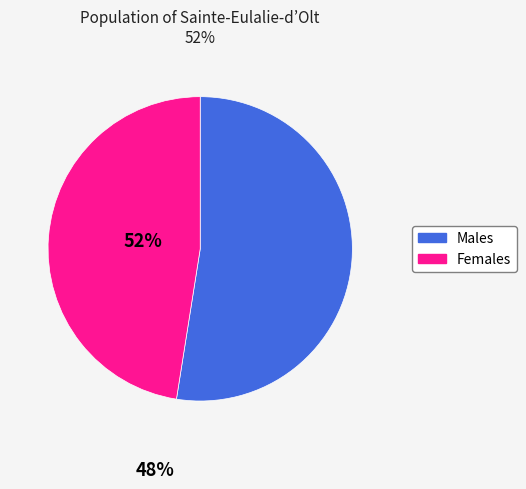

What is the smallest slice in the pie chart?

Females